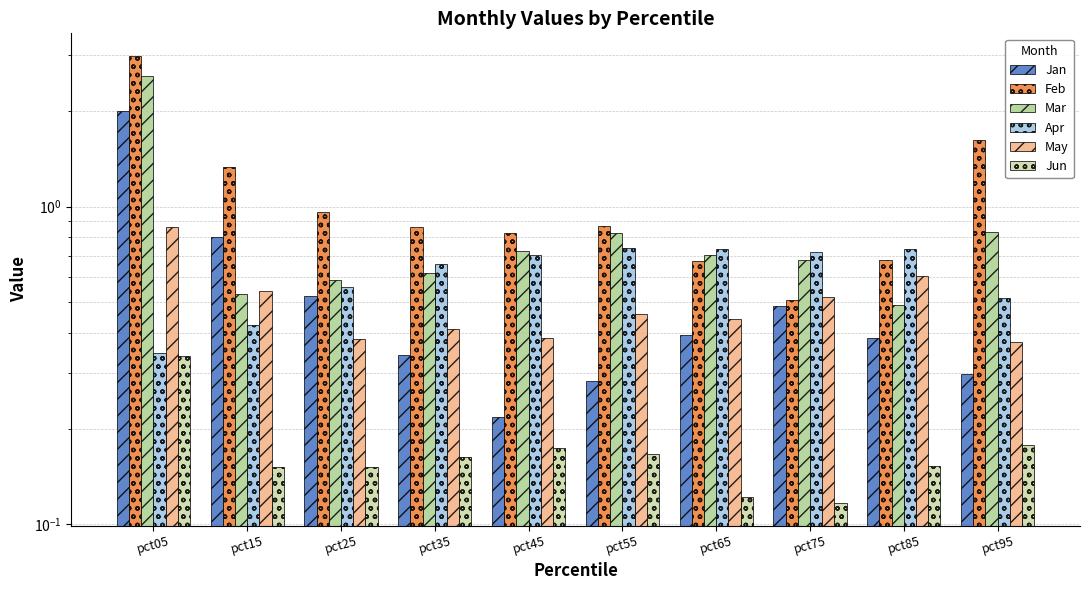

What is the minimum value for Jun?

0.1